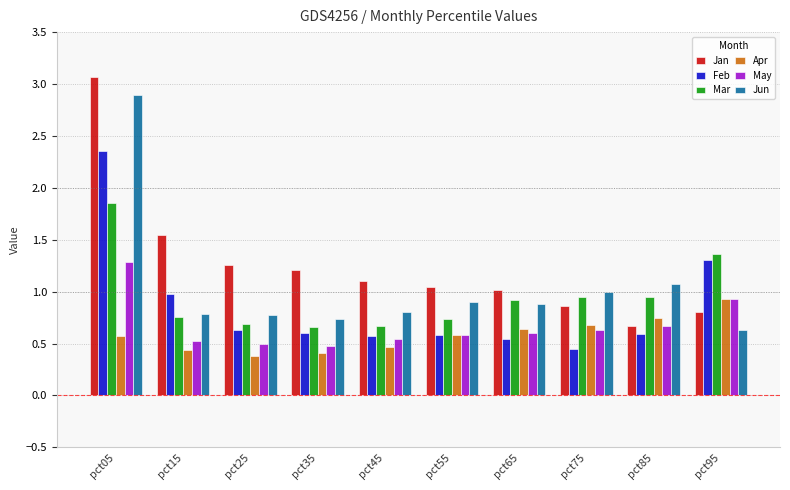

The Feb series shows 0.9 at pct25. True or false?

False